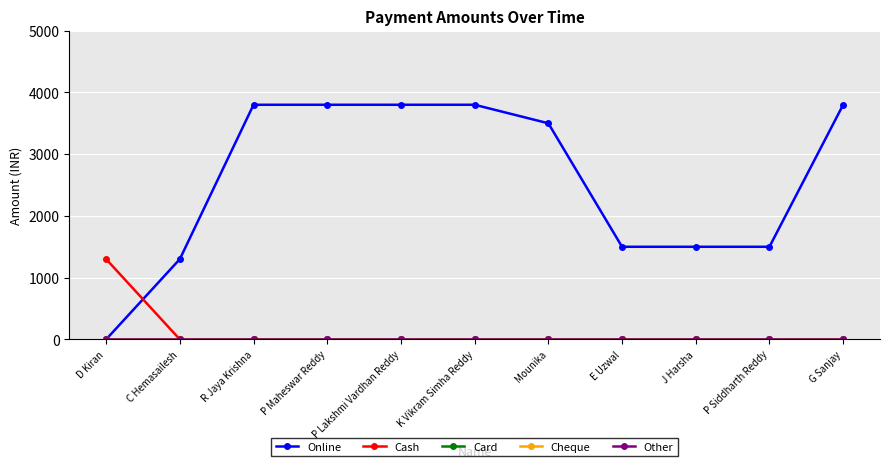

Is the value of Other at E Uzwal greater than the value of Card at Mounika?

No